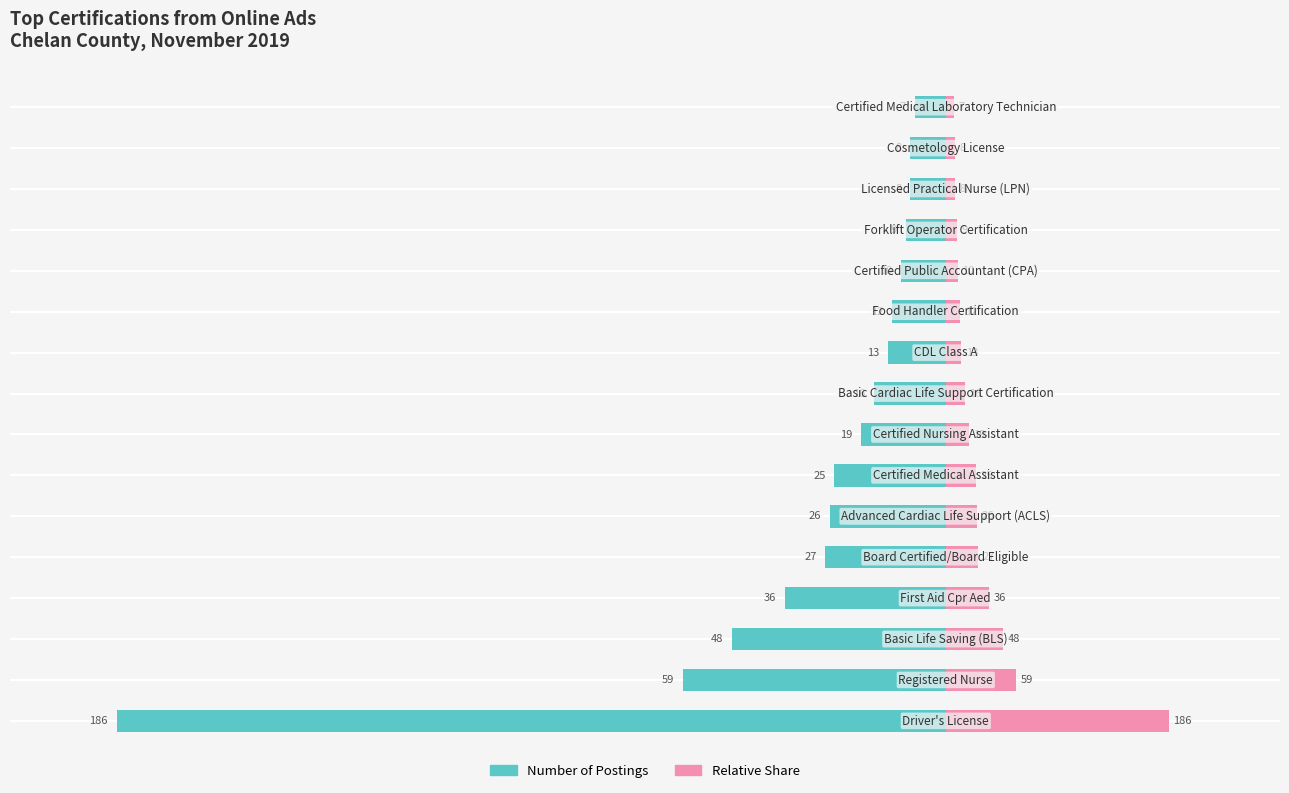

Is it true that Relative Share equals 3.6 at 5?

False